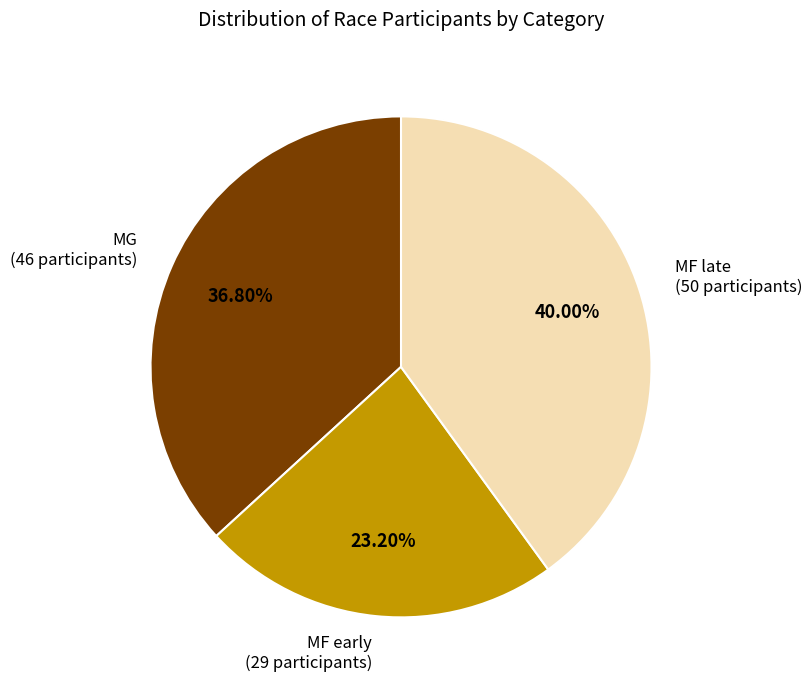

Is there a majority slice in this chart?

No